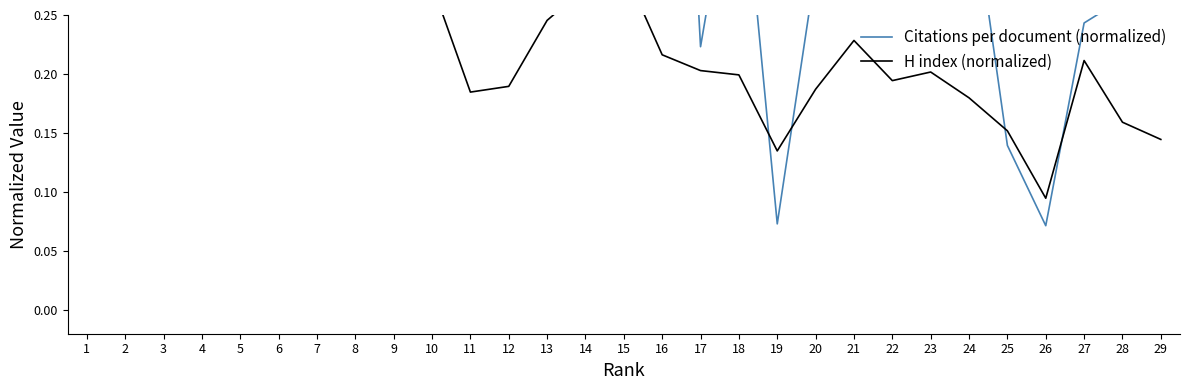

What is the lowest value of the H index (normalized) series?

0.1